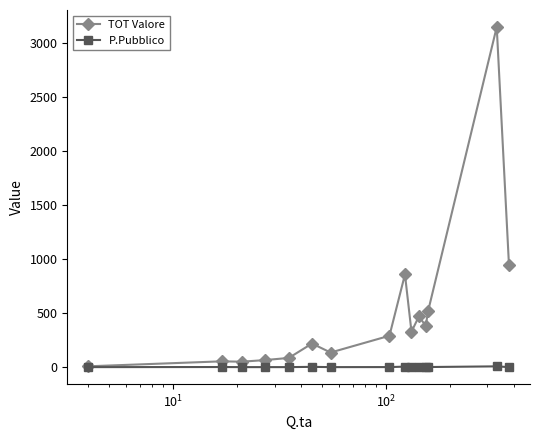

True or false: P.Pubblico has more than 0 interior local peaks.

True